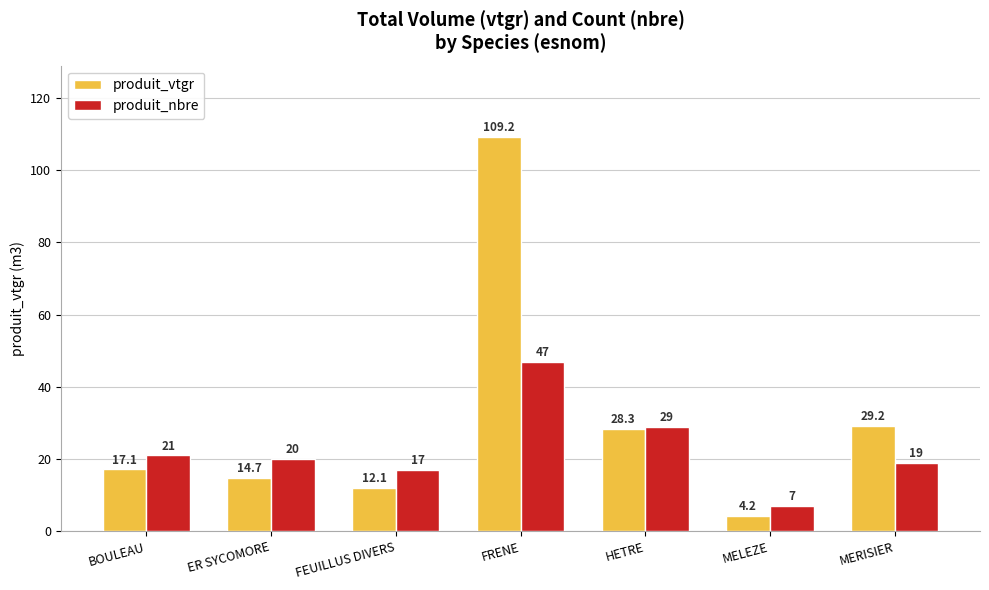

What are all the series names shown in the legend?

produit_vtgr, produit_nbre